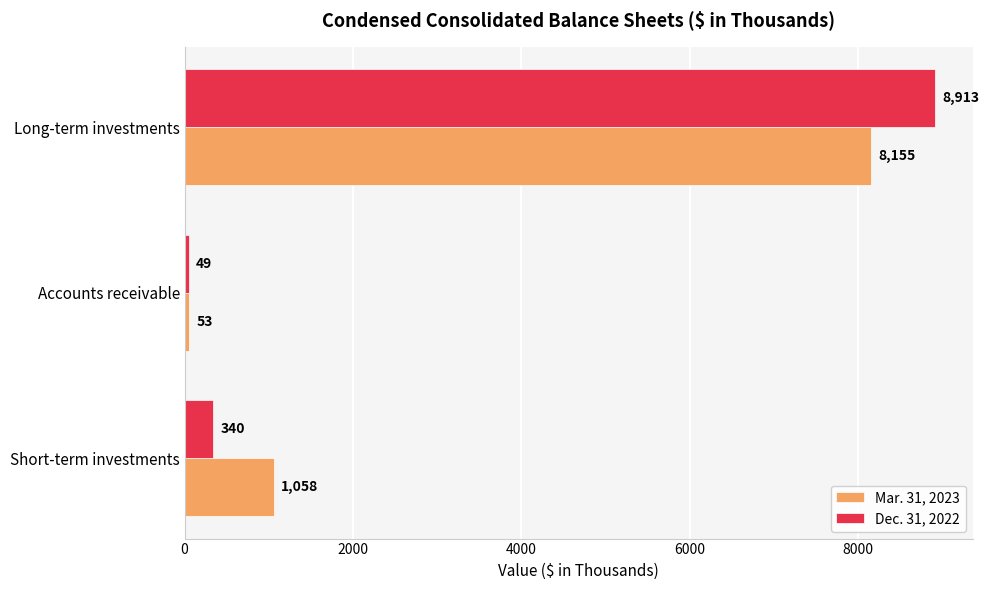

Which series has the largest total across all categories?

Dec. 31, 2022